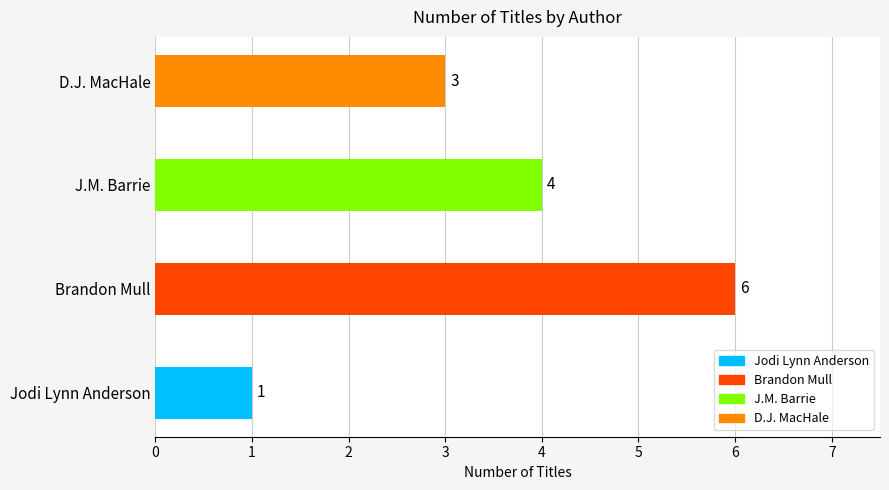

What is the difference between the values at J.M. Barrie and Jodi Lynn Anderson?

3